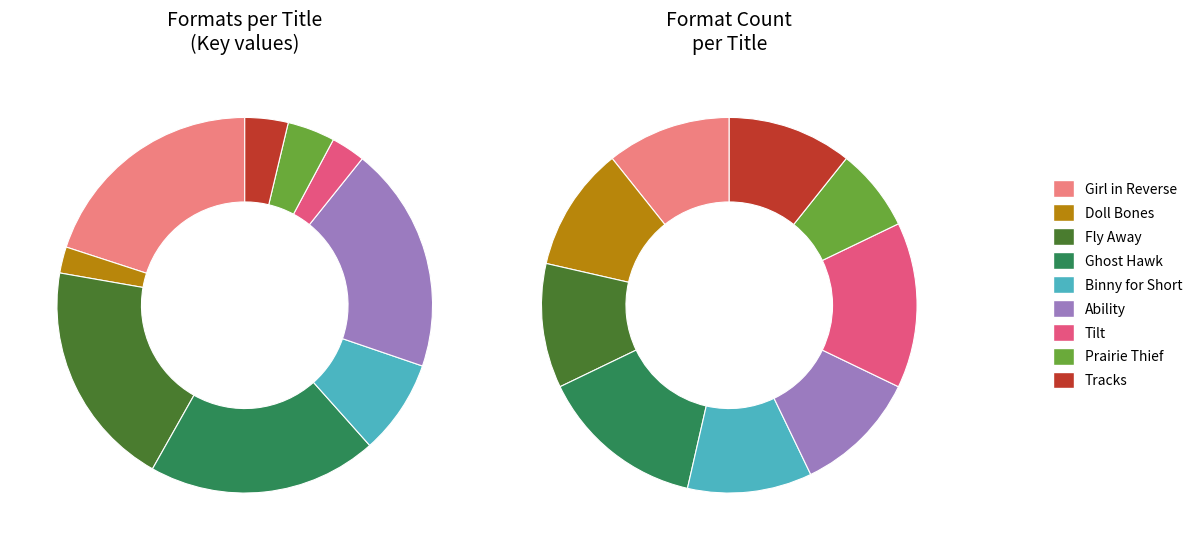

Does any single category account for the majority?

No